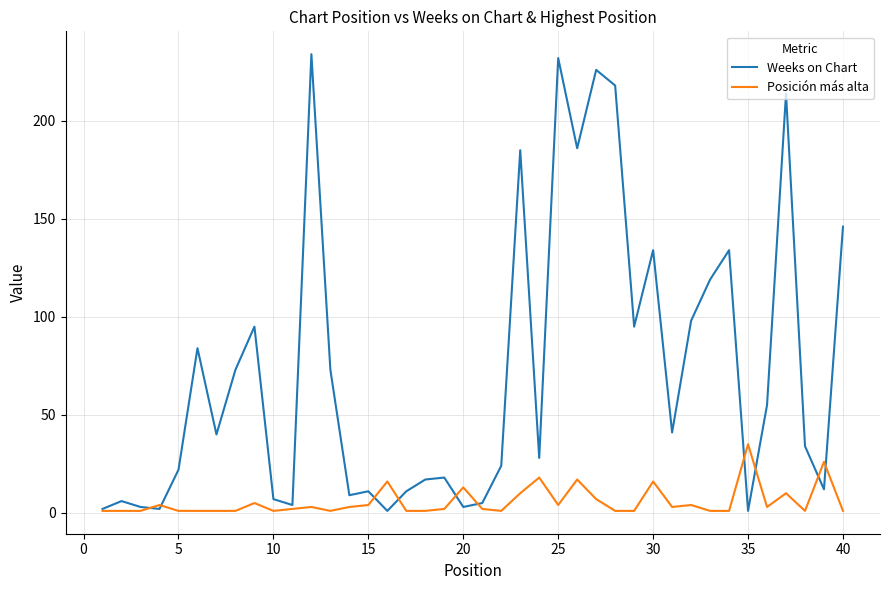

How many series are shown in this chart?

2